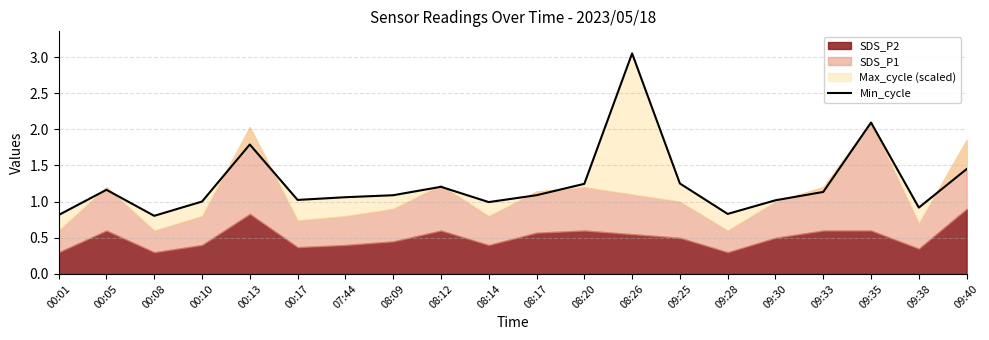

What is the greatest value displayed?

3.0